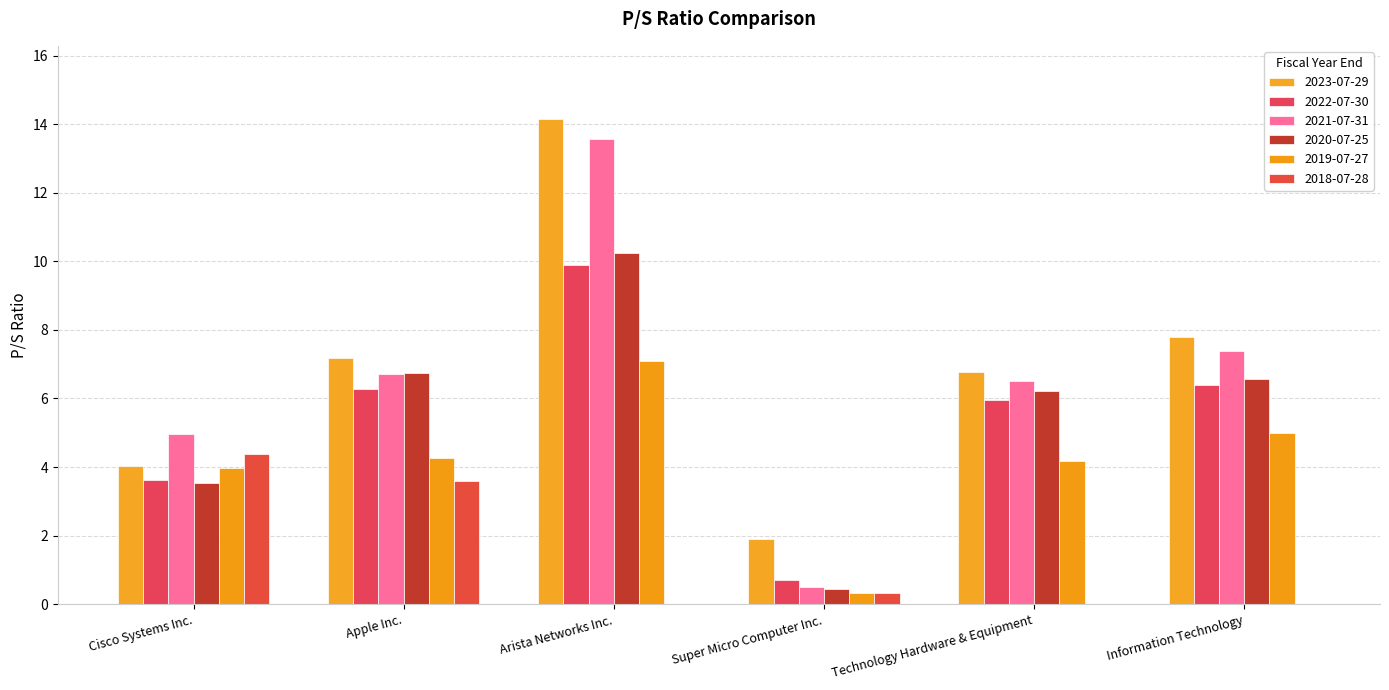

What position from the right is Cisco Systems Inc.?

6